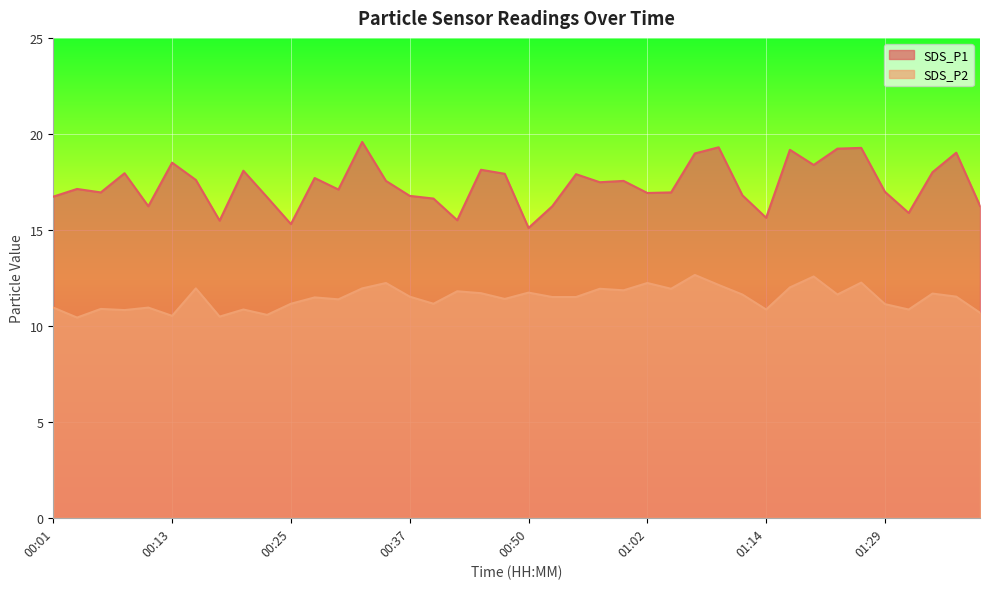

How many distinct data groups are displayed?

2